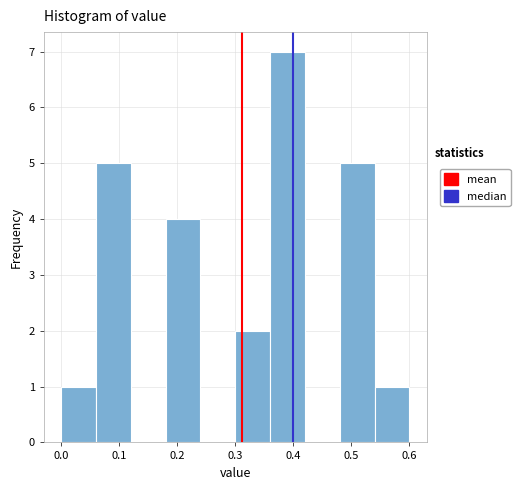

Reading left to right, list every bar in this chart as the range it spans on the x-axis followed by its height. The values are not printed on the chart, so give them approximately, as read against the axis.

0.00 to 0.06: 1
0.06 to 0.12: 5
0.12 to 0.18: 0
0.18 to 0.24: 4
0.24 to 0.30: 0
0.30 to 0.36: 2
0.36 to 0.42: 7
0.42 to 0.48: 0
0.48 to 0.54: 5
0.54 to 0.60: 1